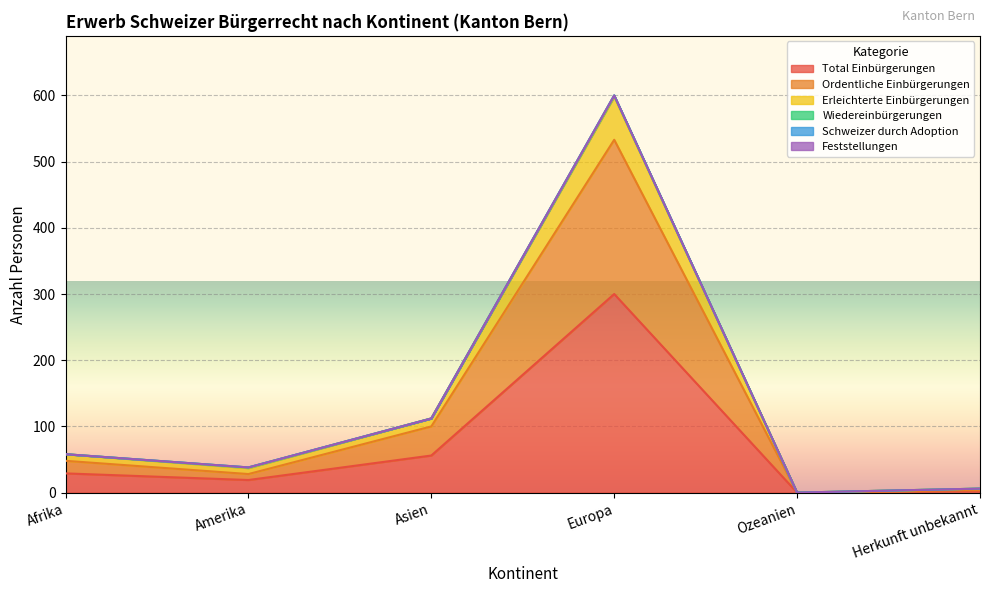

What is the label of the 5th point from the left?

Ozeanien